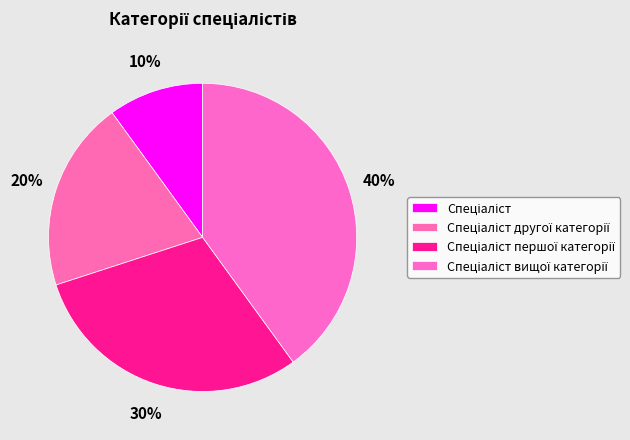

Count the number of slices in the pie.

4